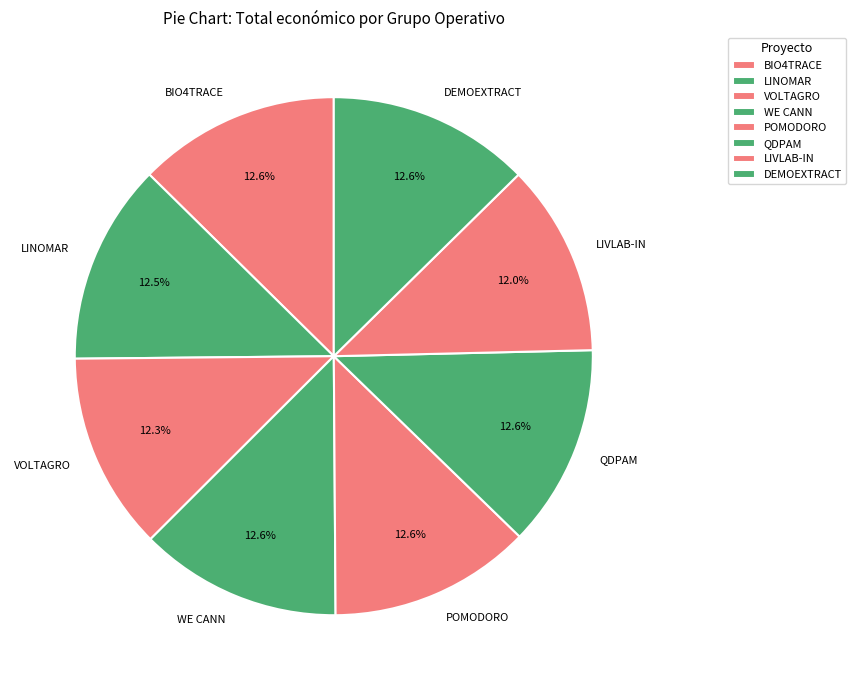

How many segments does this pie chart have?

8